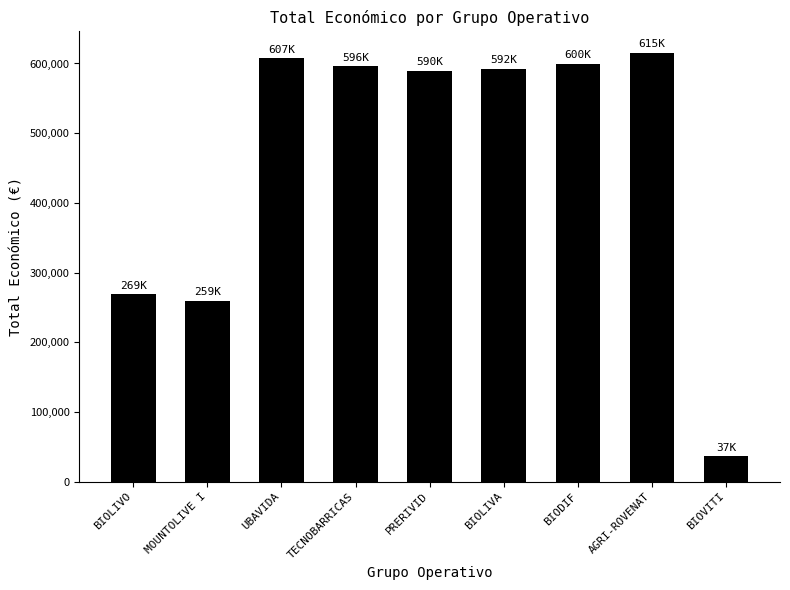

How many data points does each series have?

9